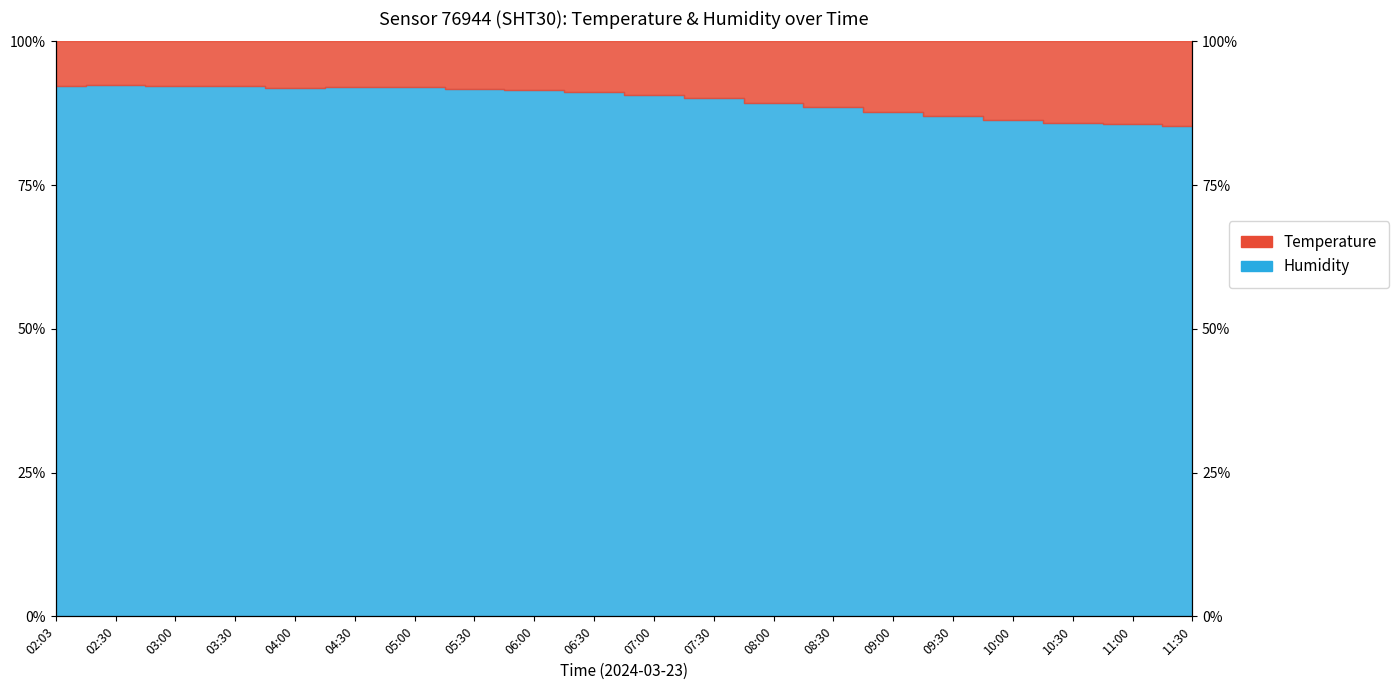

Approximately how many times larger is the value at 03:00 compared to 04:30?

1.0